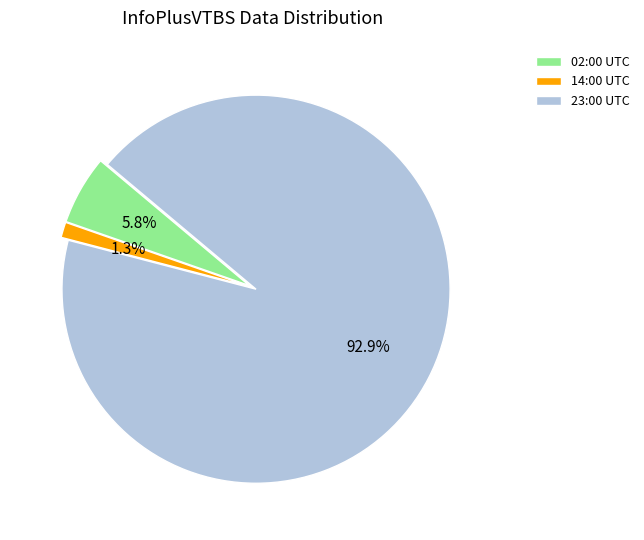

What is the majority slice?

23:00 UTC